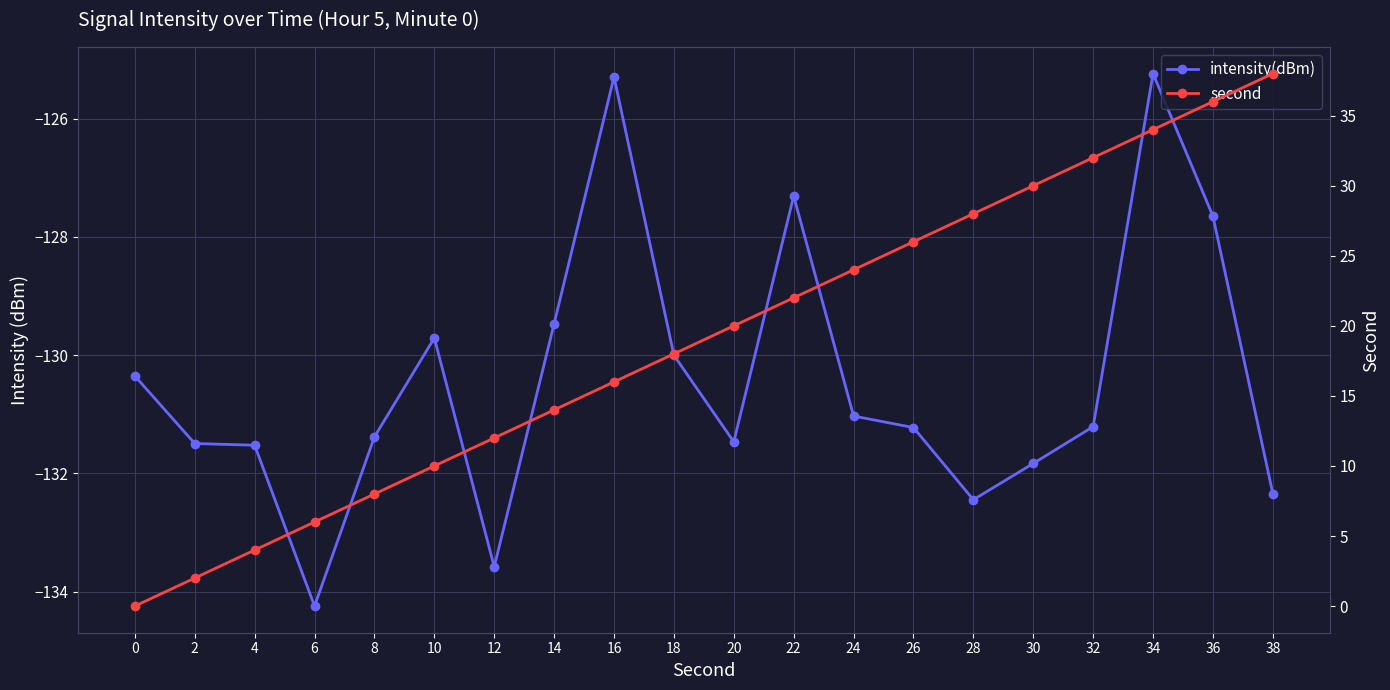

Rank the series at 20 from highest to lowest value.

second, intensity(dBm)